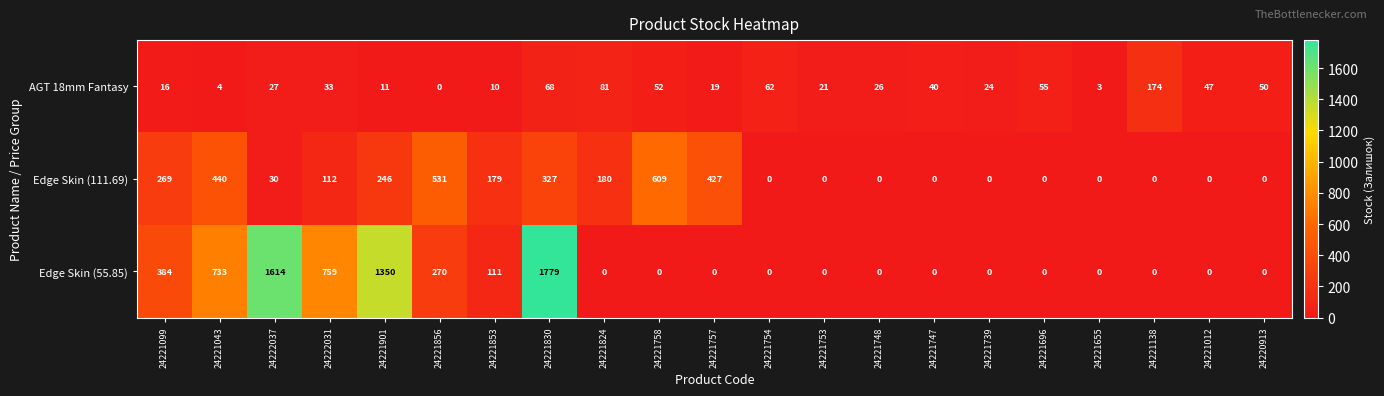

At which category is the sum across all series the highest?

24221830